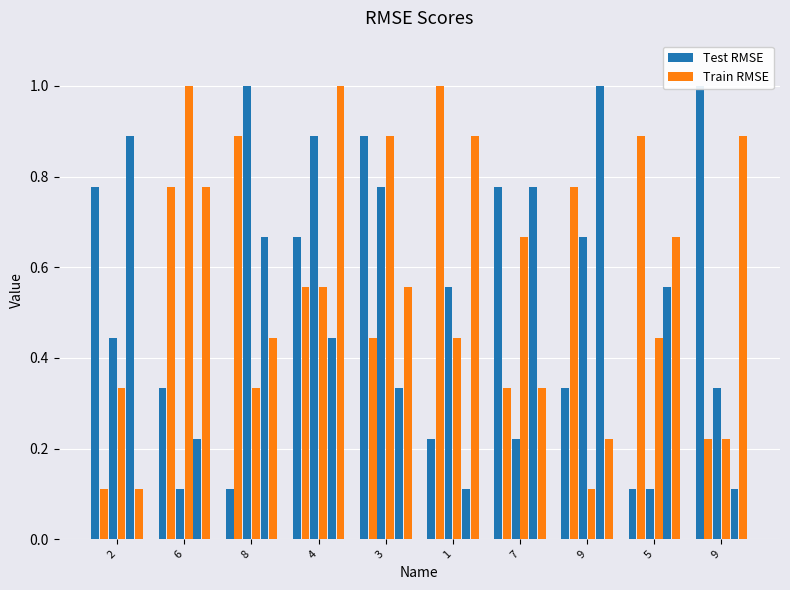

What is the difference between the highest and lowest values at 7?

0.6